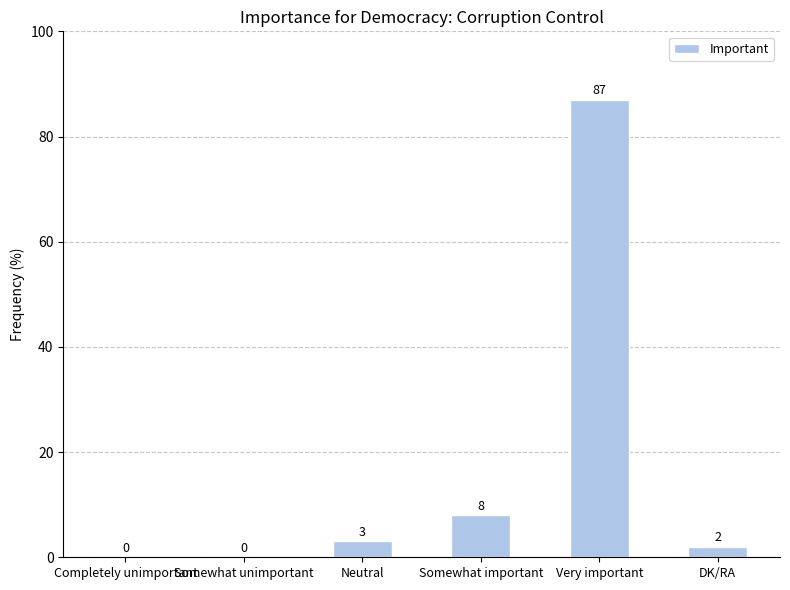

Between Very important and DK/RA, which is larger?

Very important